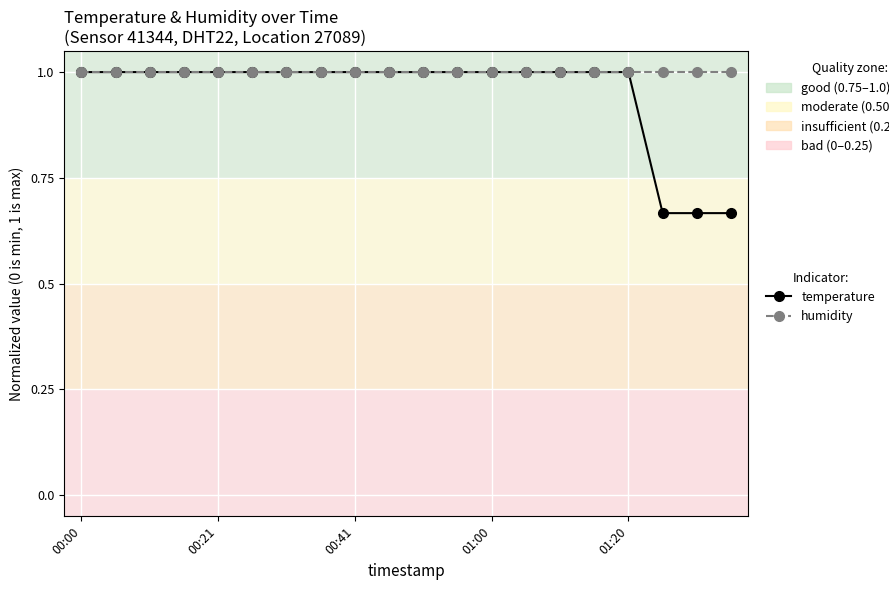

Count the number of categories in the chart.

20